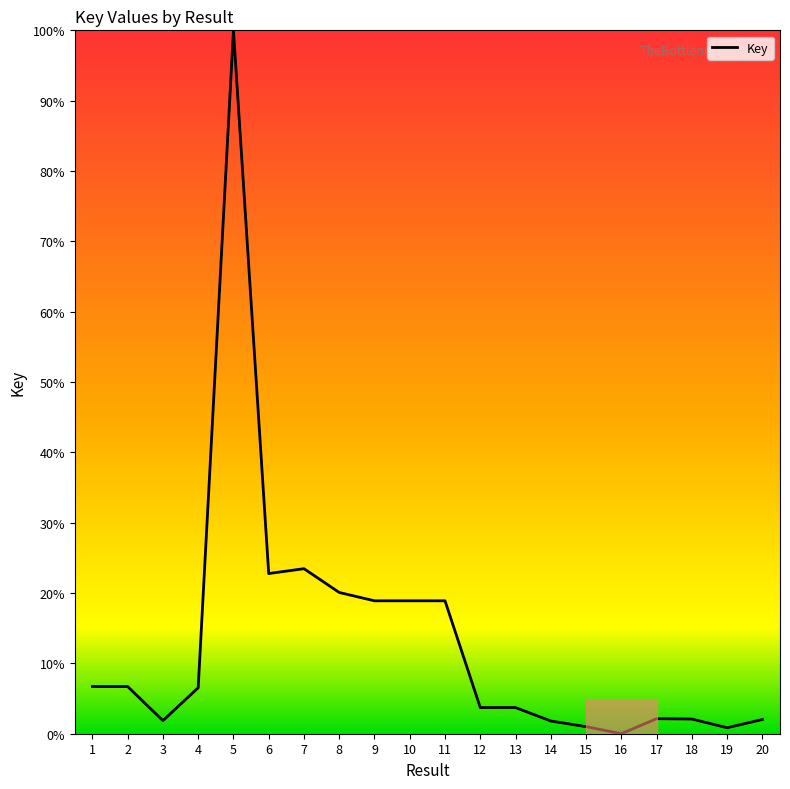

What is the sum of all values?

262.1